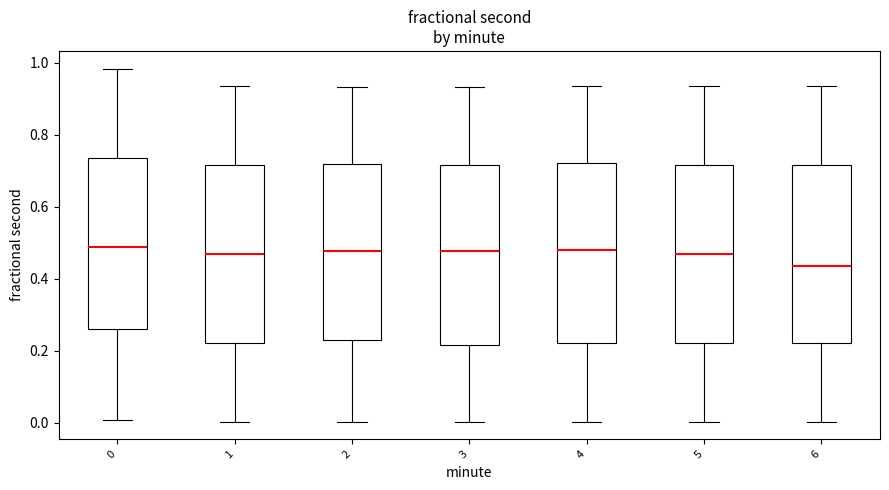

Where does the median line of the box at x = 0 sit on the y-axis? The values are not printed on the chart, so give them approximately, as read against the axis.

0.48